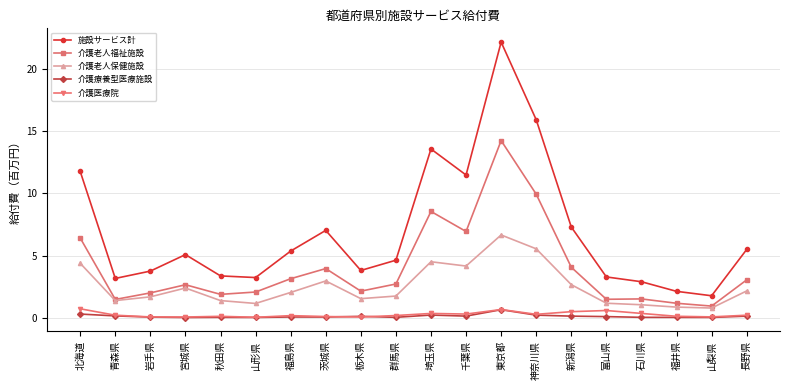

True or false: 介護医療院 and 介護老人保健施設 cross at least once.

False